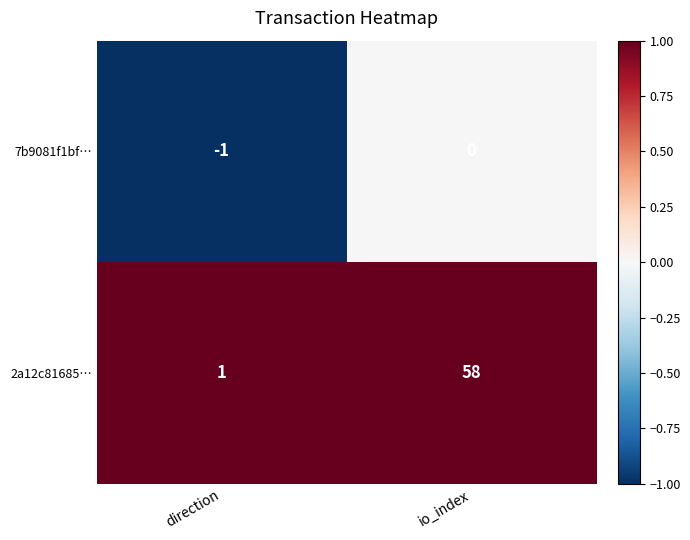

At which label does 2a12c81685… reach its minimum?

direction